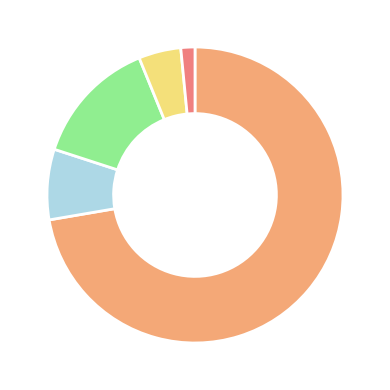

Is there a majority slice in this chart?

Yes